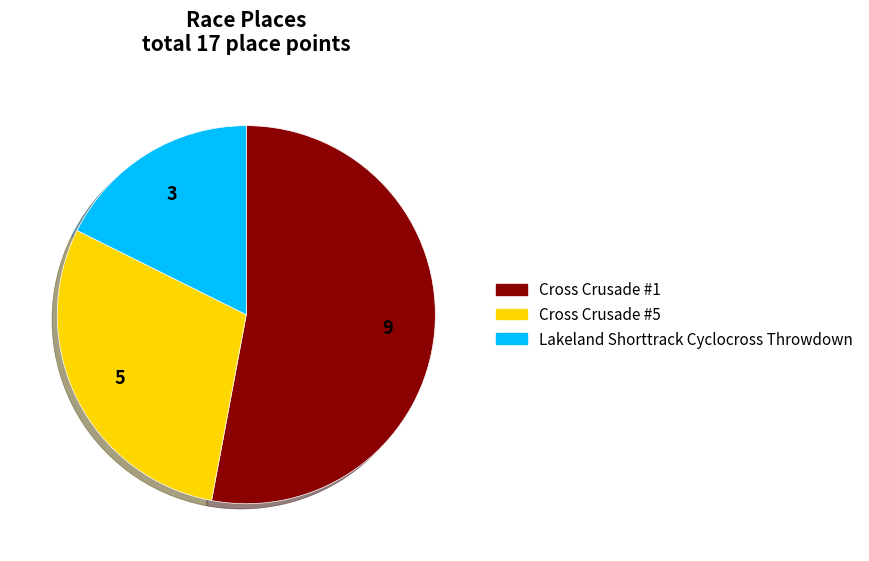

Which category accounts for the majority?

Cross Crusade #1